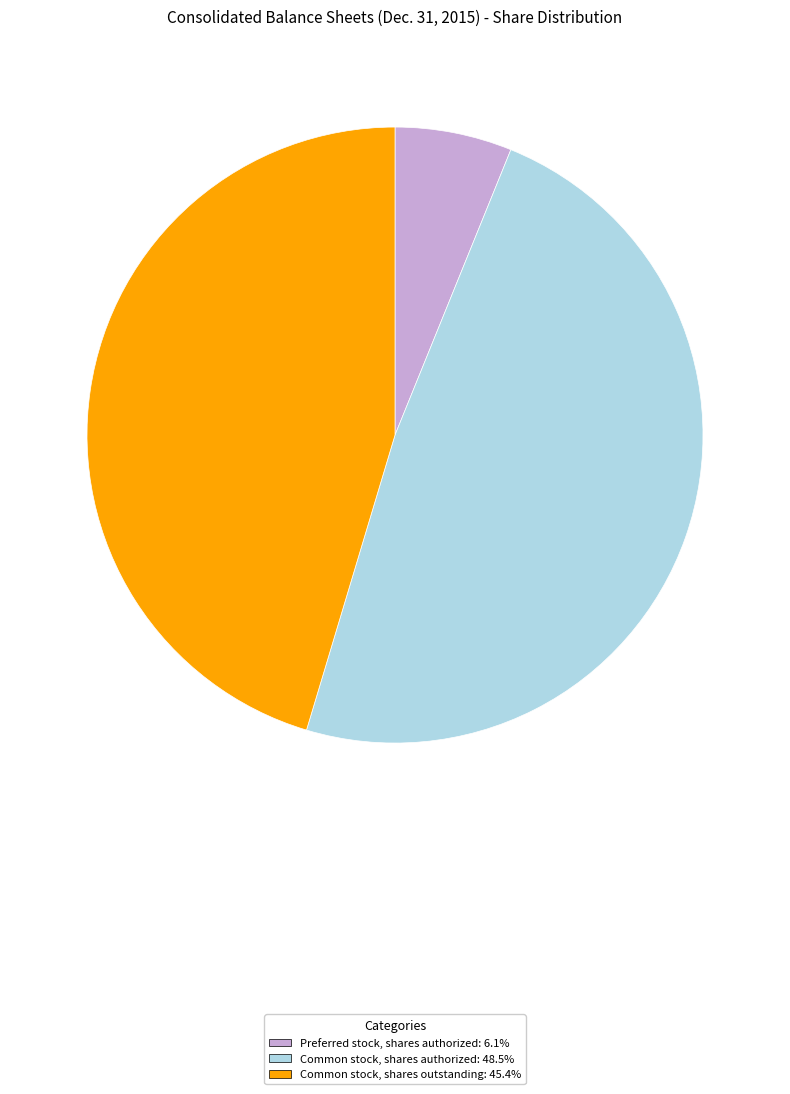

What is the largest slice in the pie chart?

Common stock, shares authorized